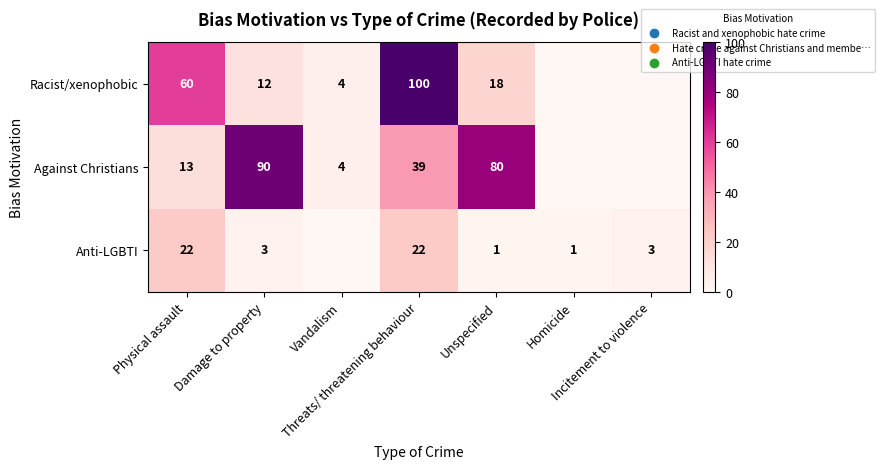

Which series has the largest range (max minus min)?

Racist/xenophobic